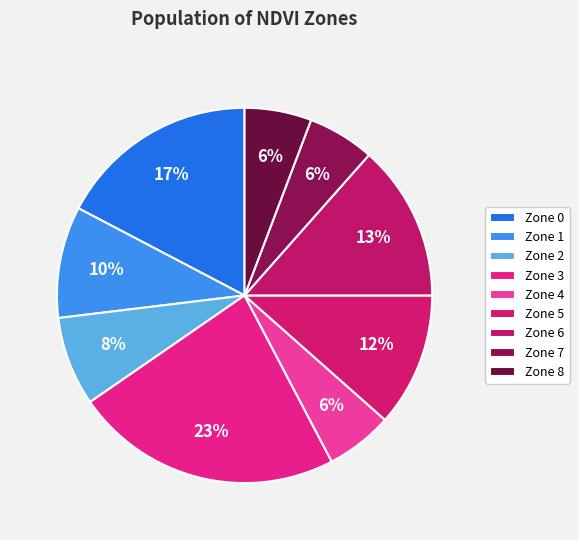

Is it true that Zone 8 is 1% of the pie?

False